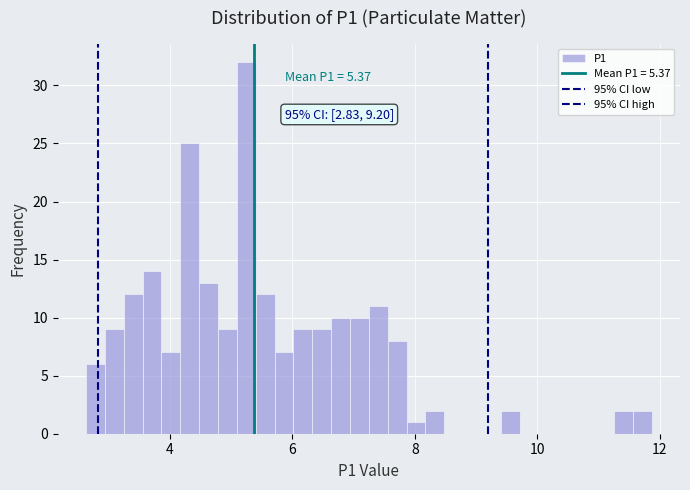

Read against the x-axis, roughly where is the centre of the tallest bar?

5.2